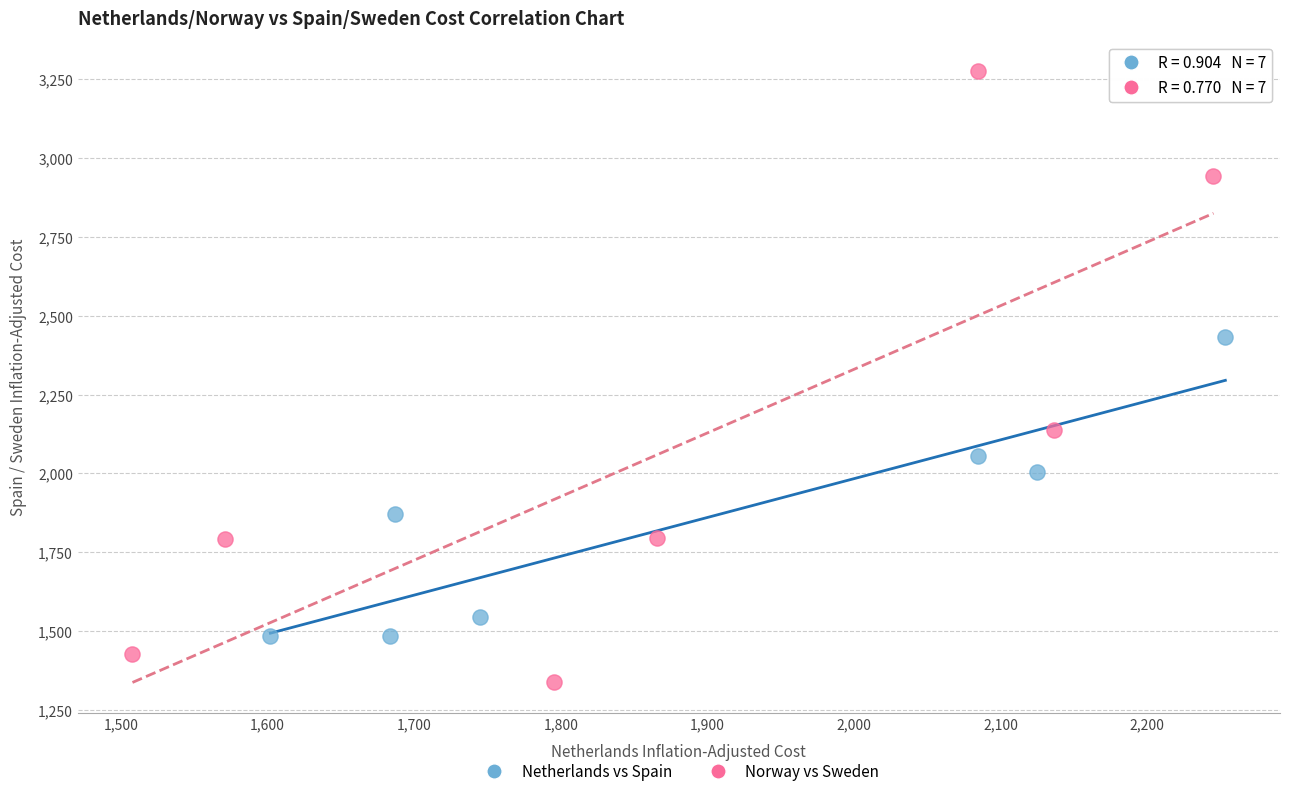

Which series has the largest Y range (max minus min)?

Norway vs Sweden